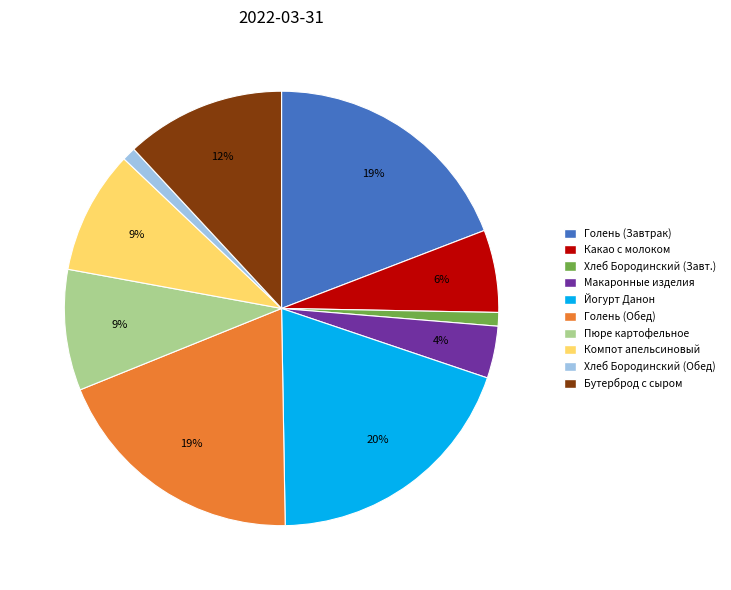

How many slices are in this pie chart?

10